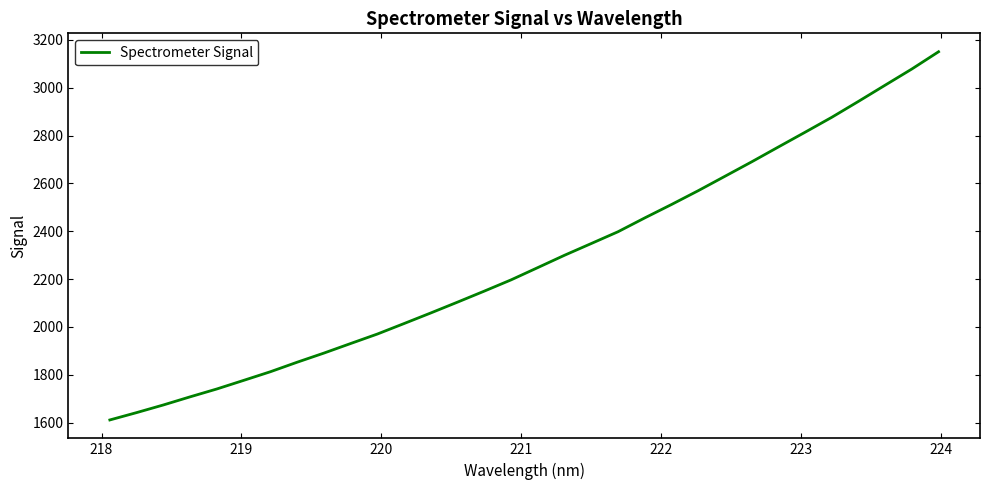

What is the greatest value displayed?

3150.4